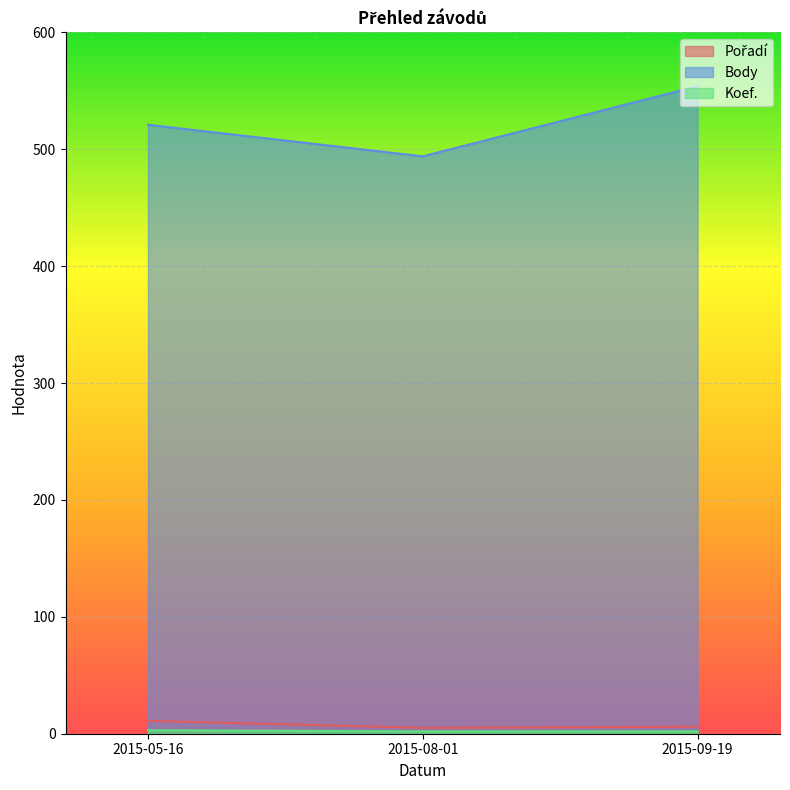

How many lines are shown in the chart?

3